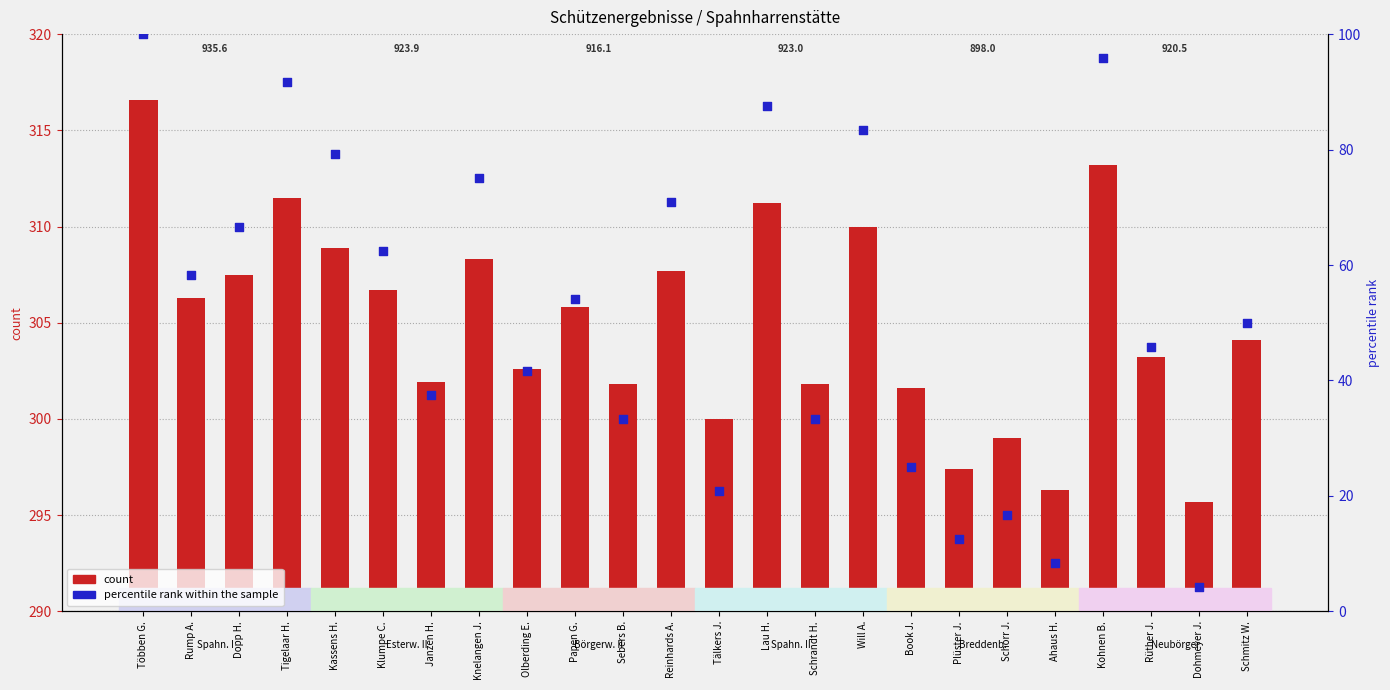

Which series has the widest spread of Y values?

percentile rank within the sample